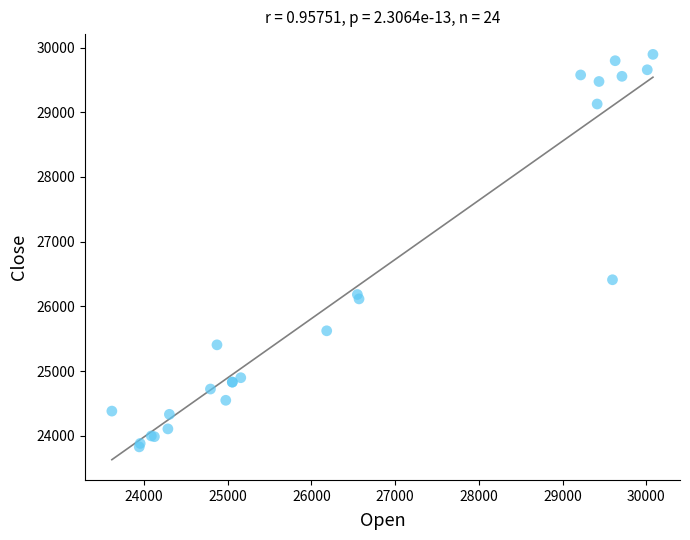

What Y value in the scatter plot is closest to 26861?

26411